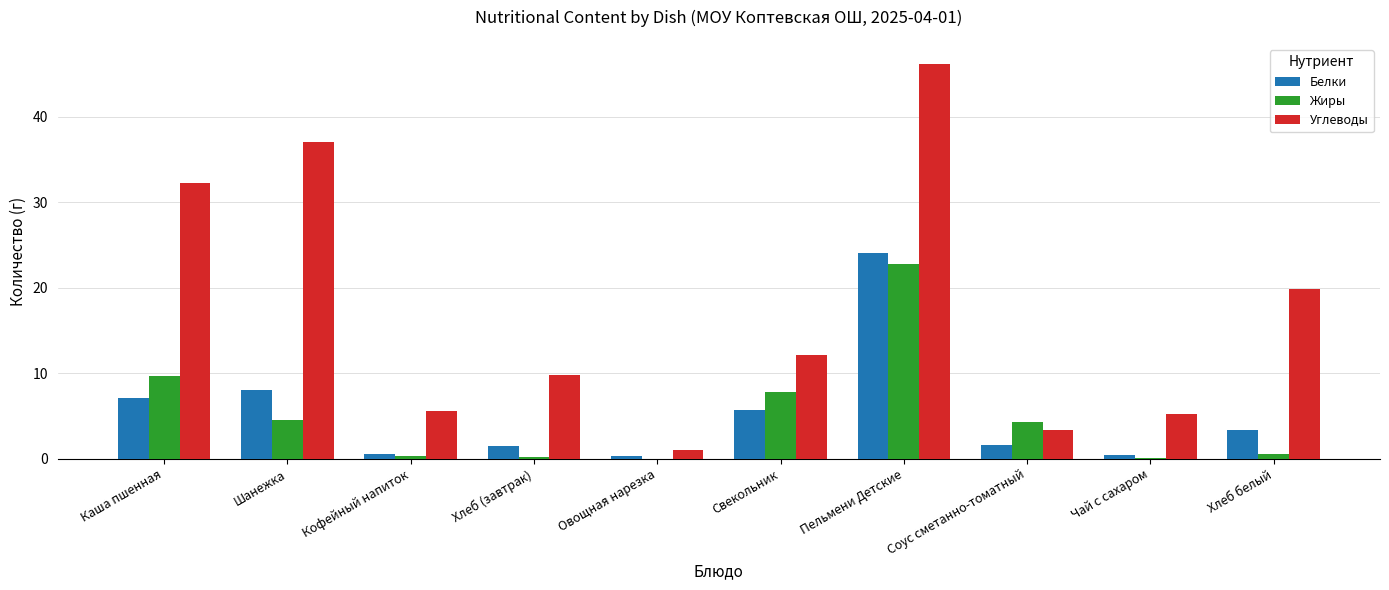

The Жиры series shows 1.6 at Шанежка. True or false?

False